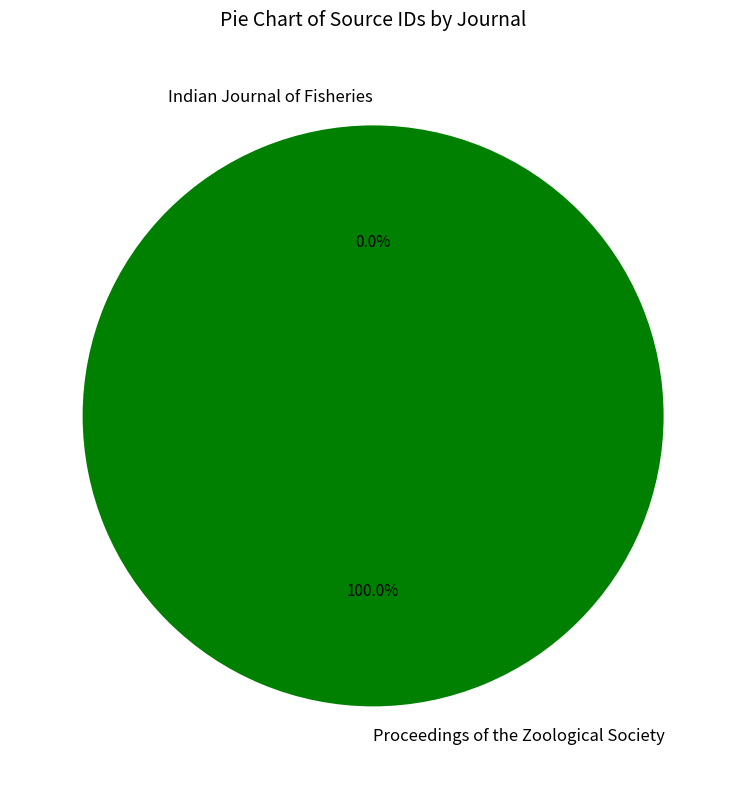

Is there any slice that represents more than half of the pie?

Yes